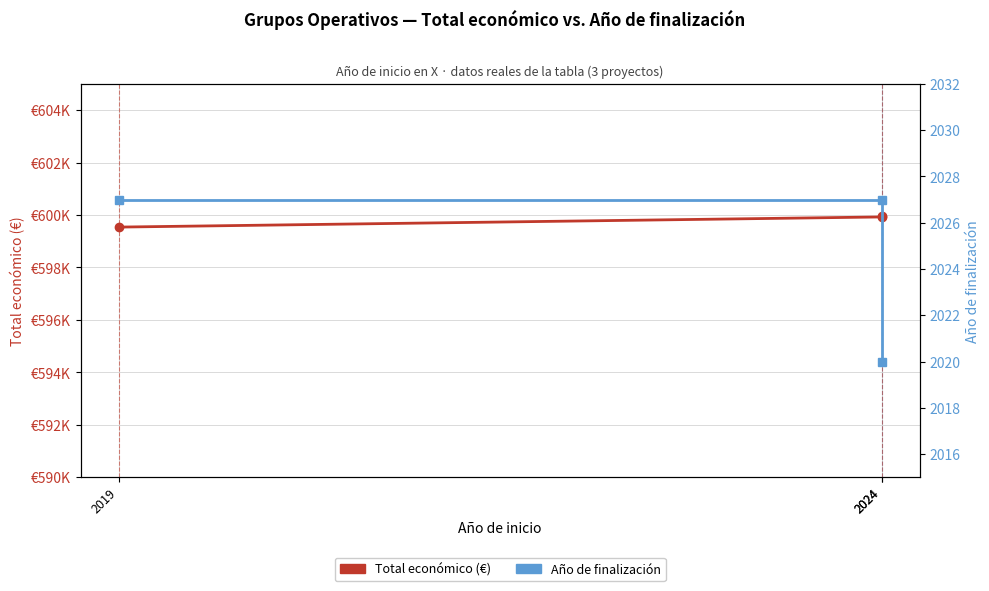

What is the sum of the Total económico (€) values at 2024 and 2024?

1199889